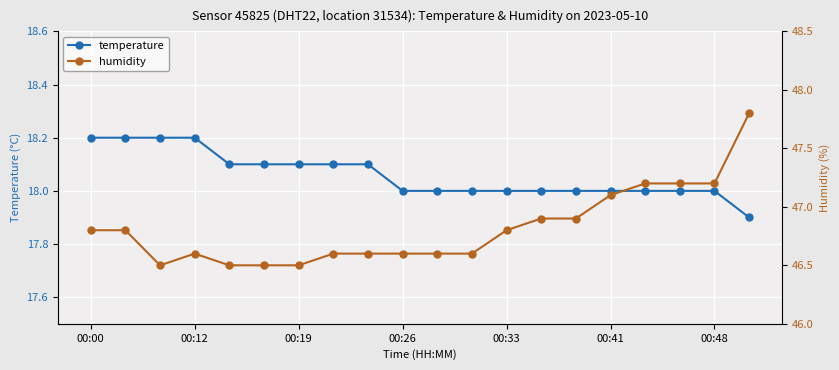

Count the temperature values in the range 18 to 19.

19